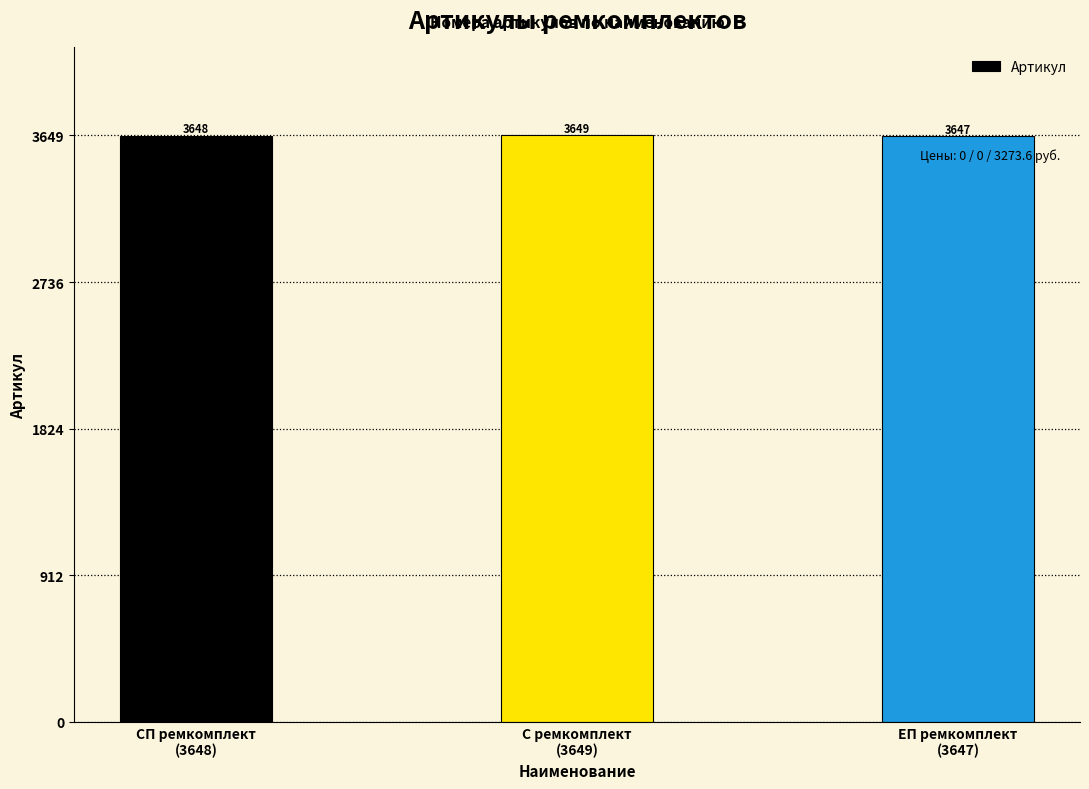

What is the maximum value shown in the chart?

3649